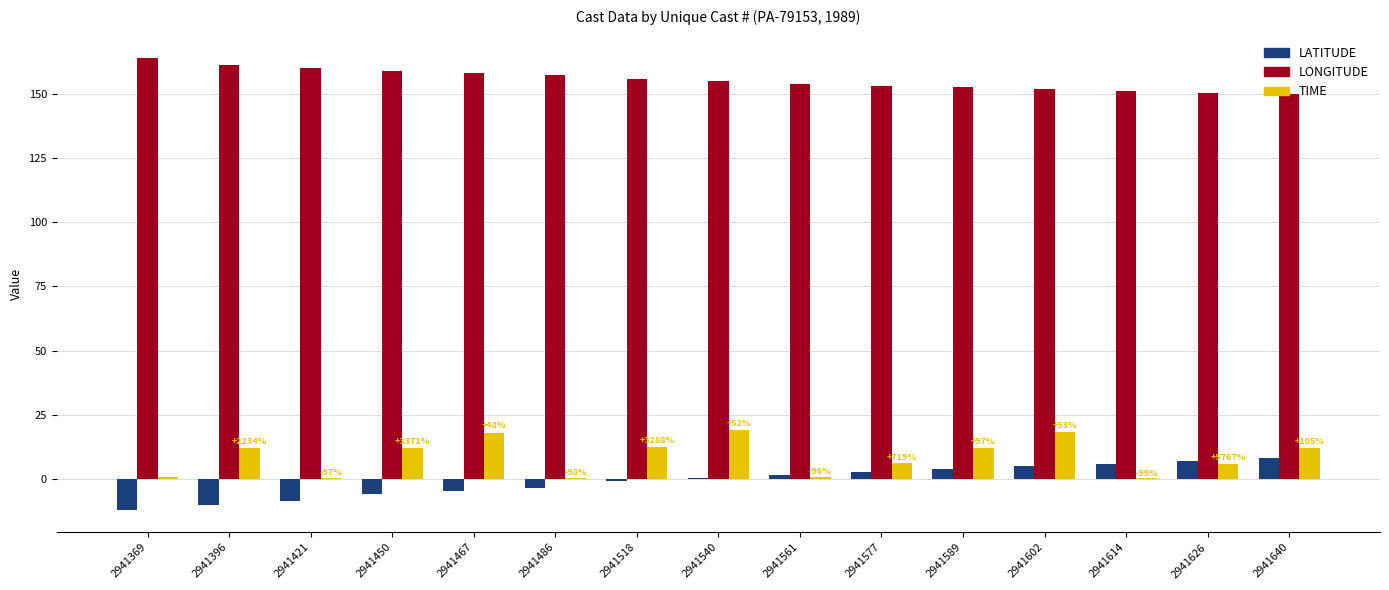

What is the greatest value displayed?

164.0